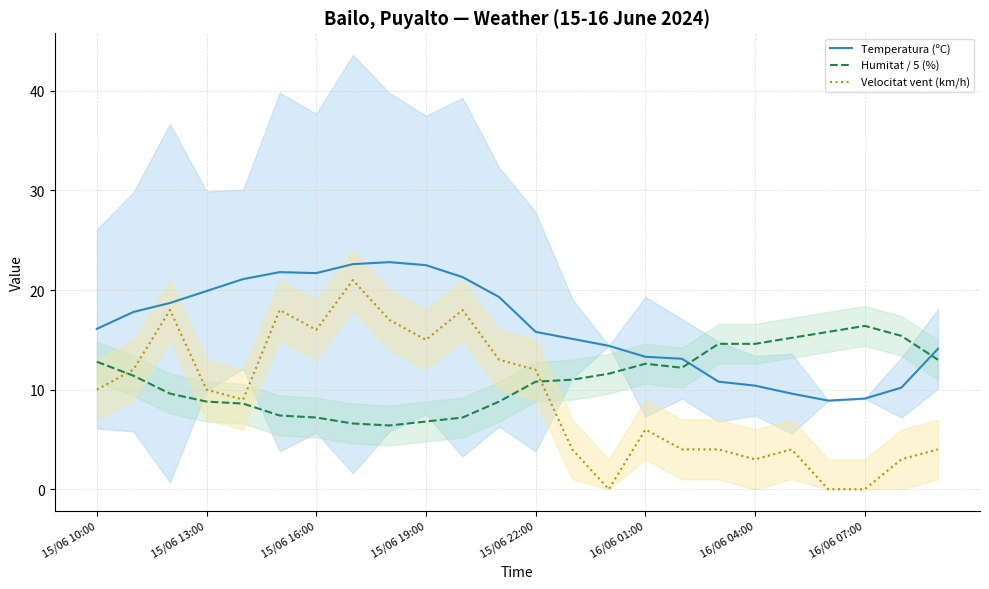

Is the value of Humitat / 5 (%) at 15/06 10:00 greater than the value of Temperatura (ºC) at 15/06 22:00?

No